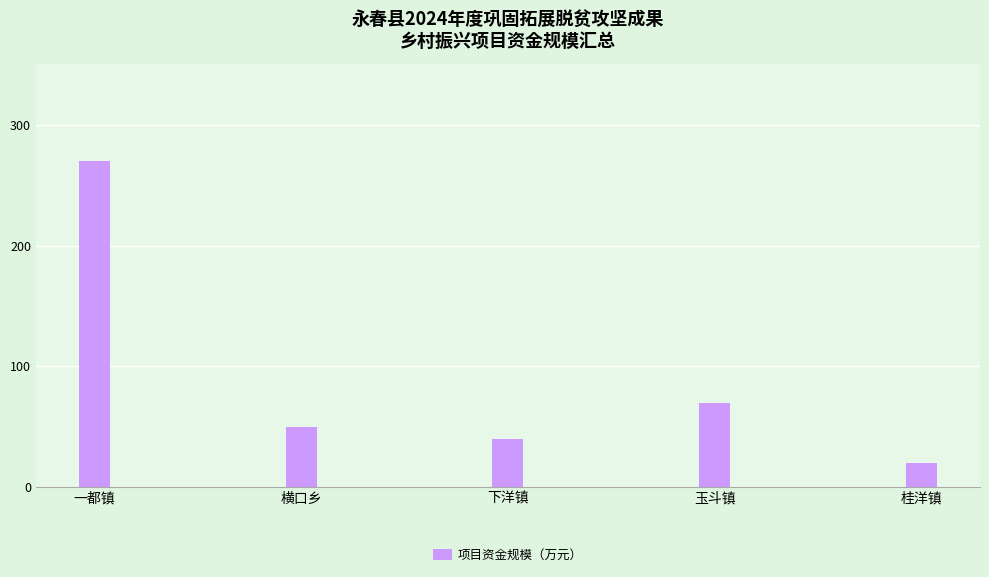

Which category has the lowest value across all series?

桂洋镇